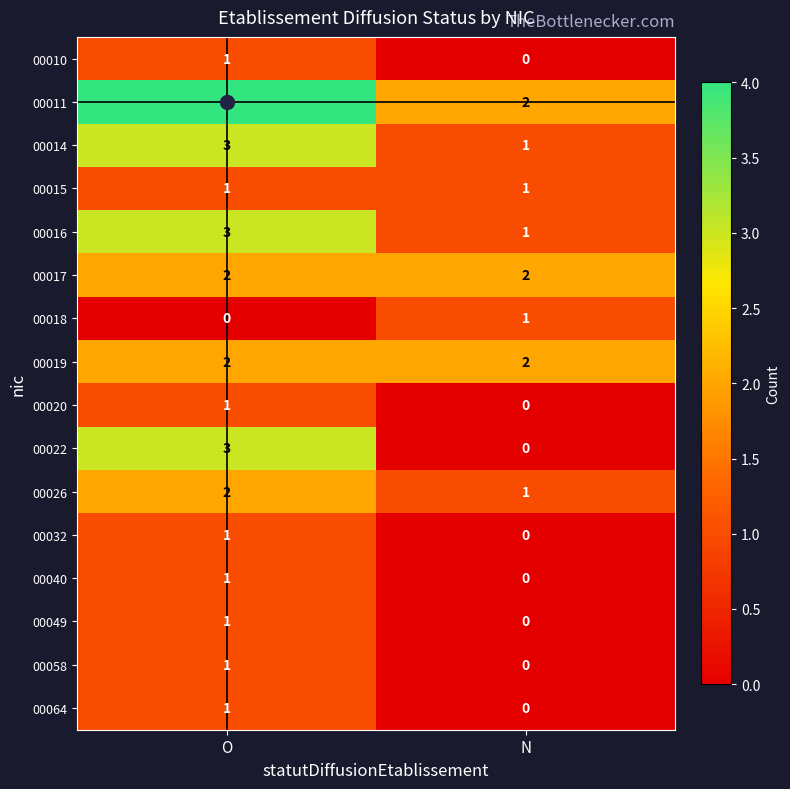

Which label corresponds to the largest value in the chart?

O